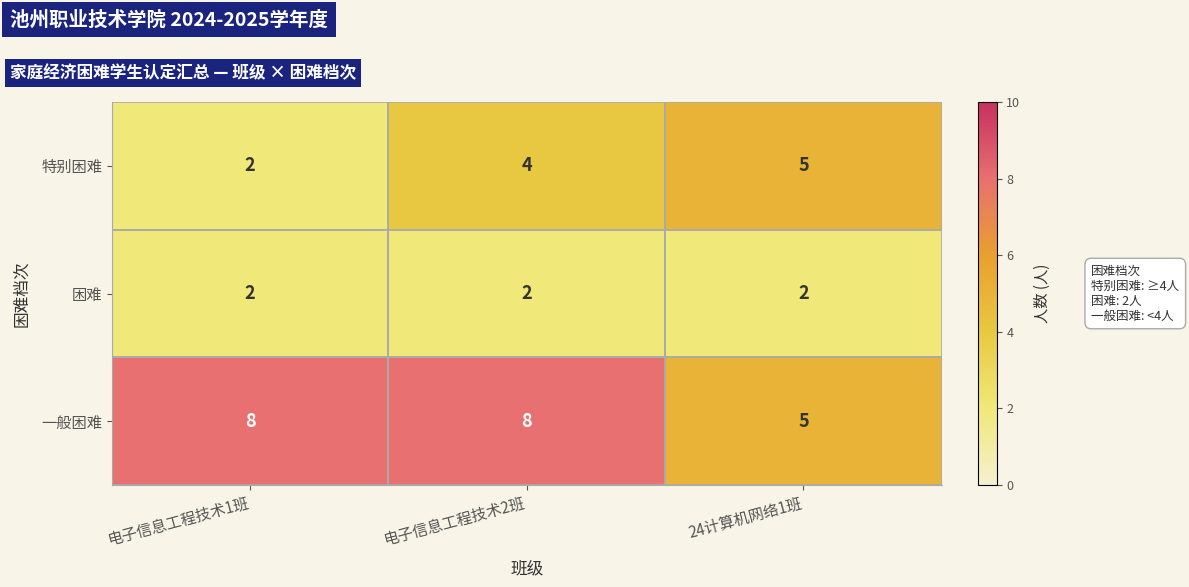

What is the total value across all series at 电子信息工程技术2班?

14